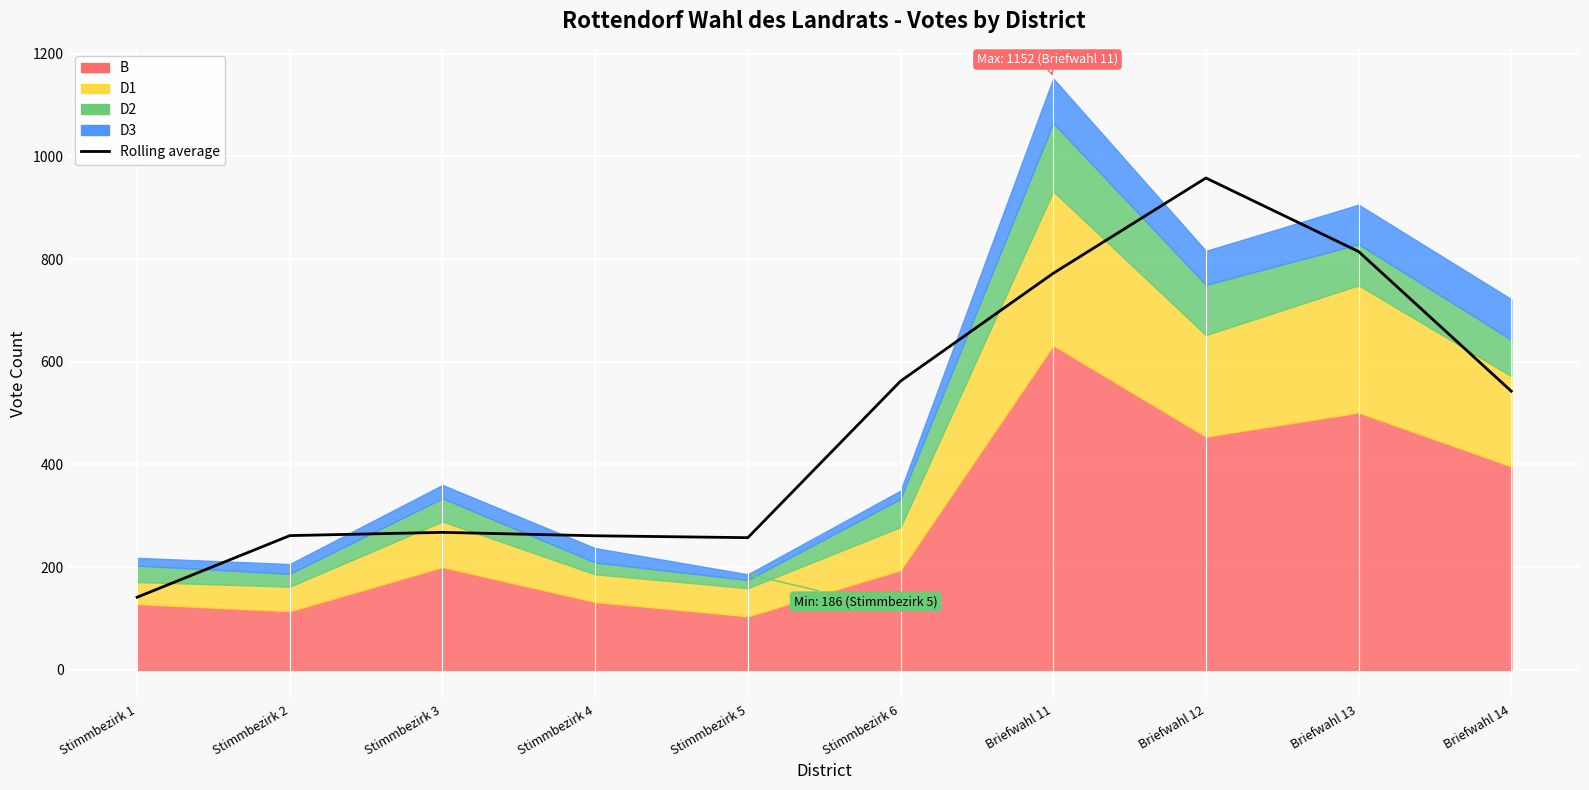

What is the change in value from Stimmbezirk 4 to Stimmbezirk 6?

+301.3